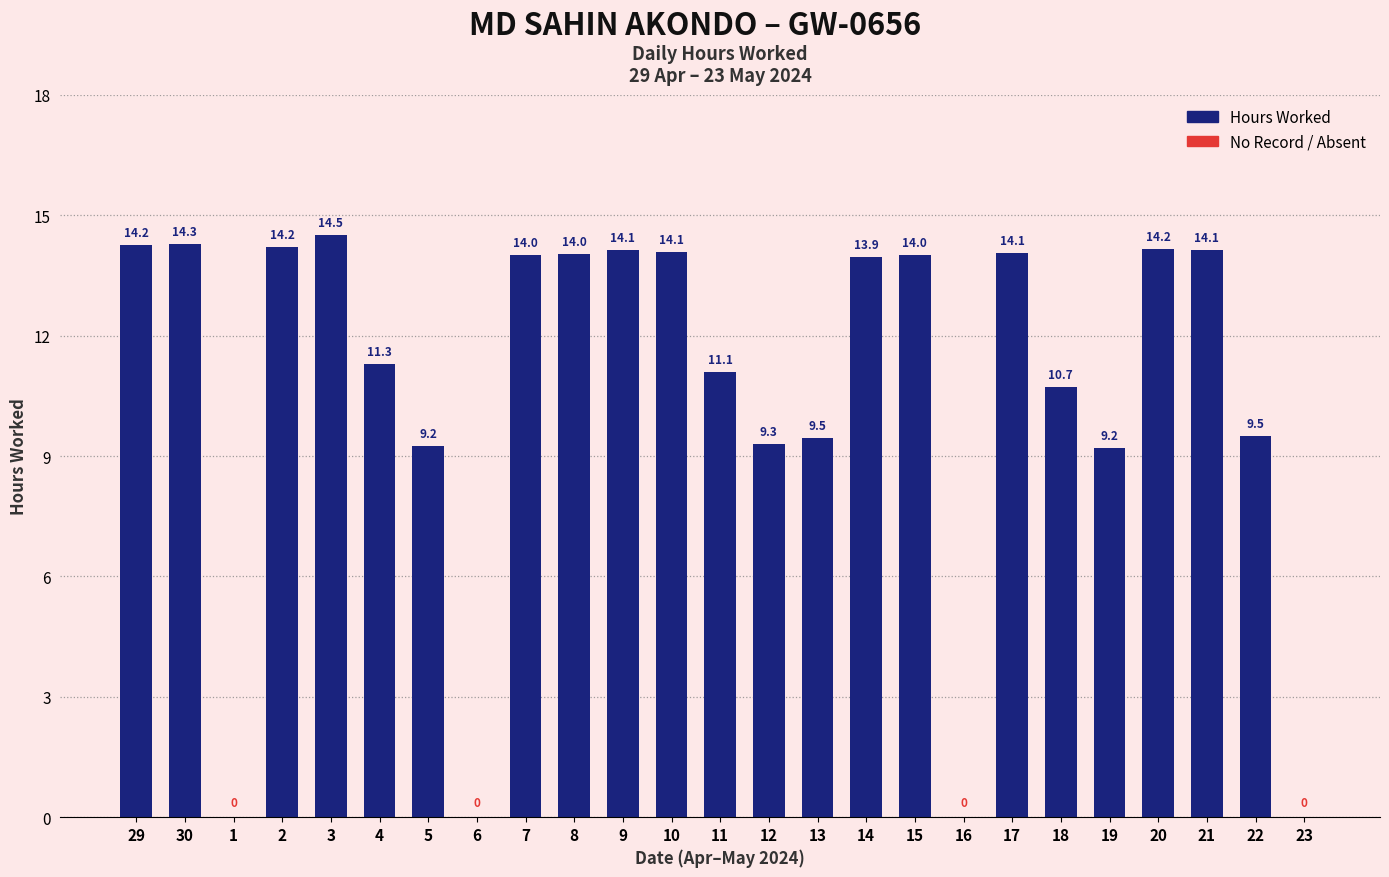

The value at 3 is 7.5. True or false?

False